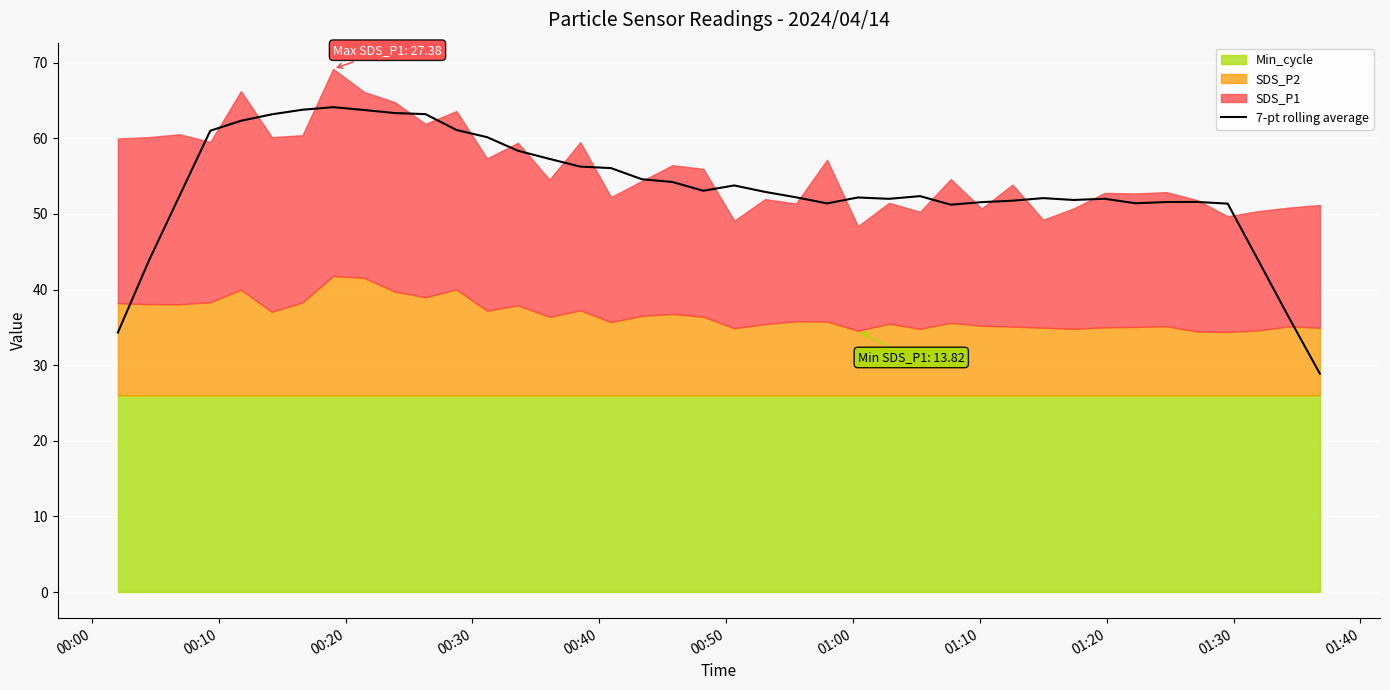

What is the sum of all values?

2138.1